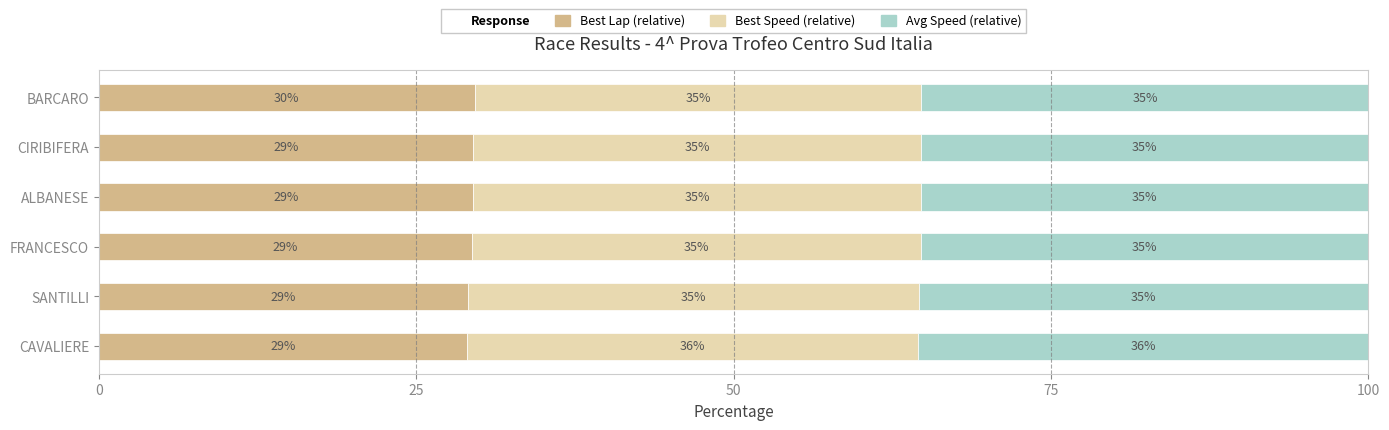

What is the value of the Avg Speed (relative) bar at the 5th from the left?

35.2